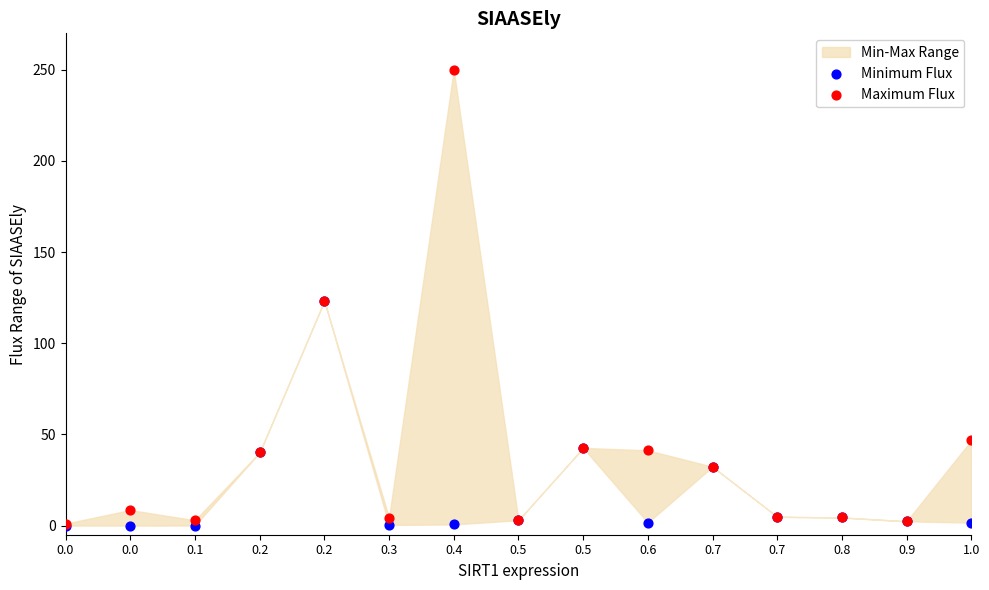

Which series contains the highest Y value?

Maximum Flux